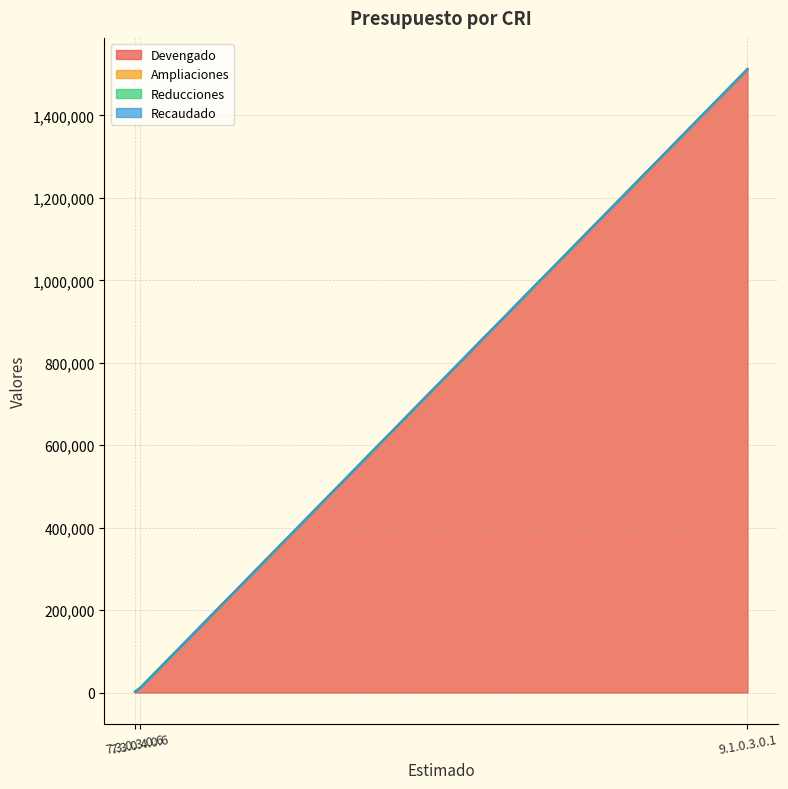

Where is Recaudado nearest to the value 0?

7.3.0.3.0.6